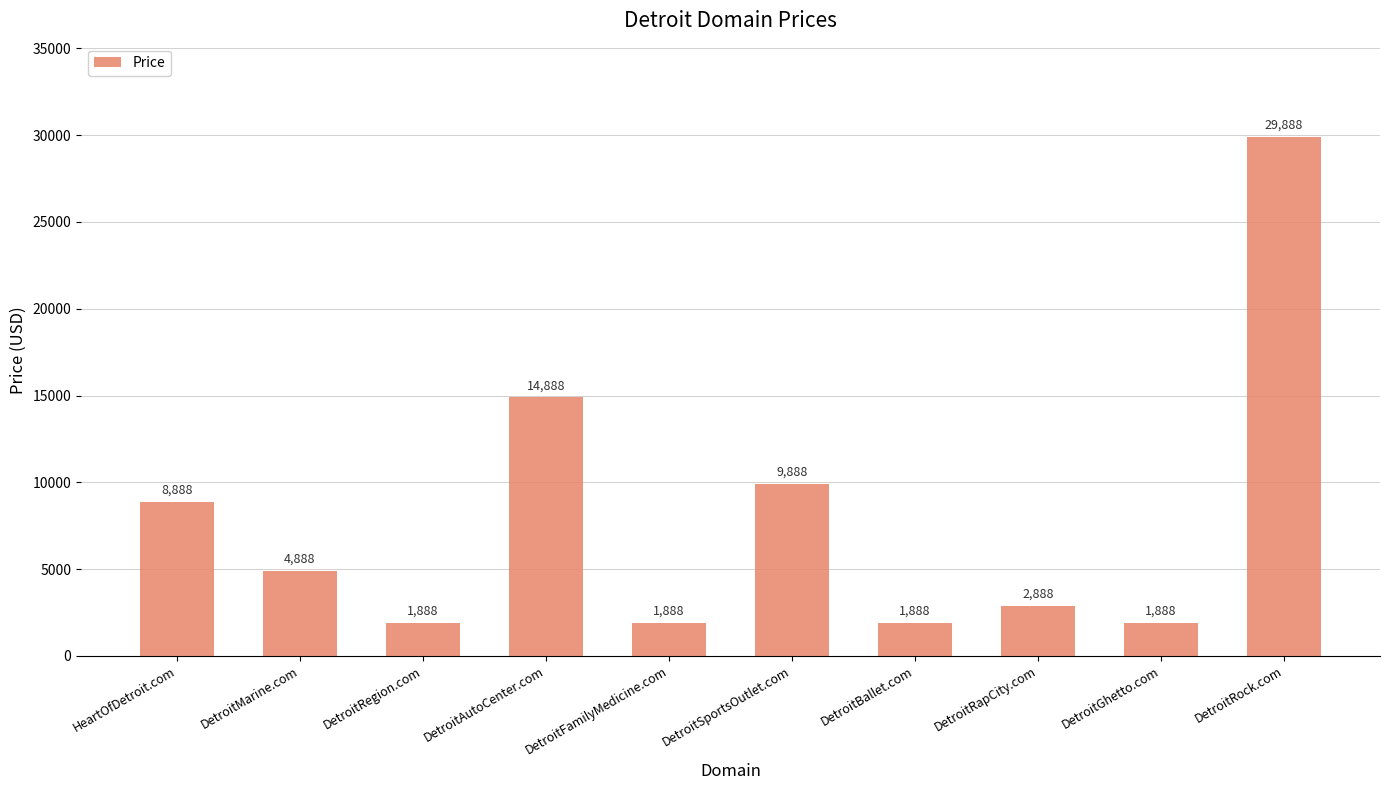

What is the sum of all values?

78880